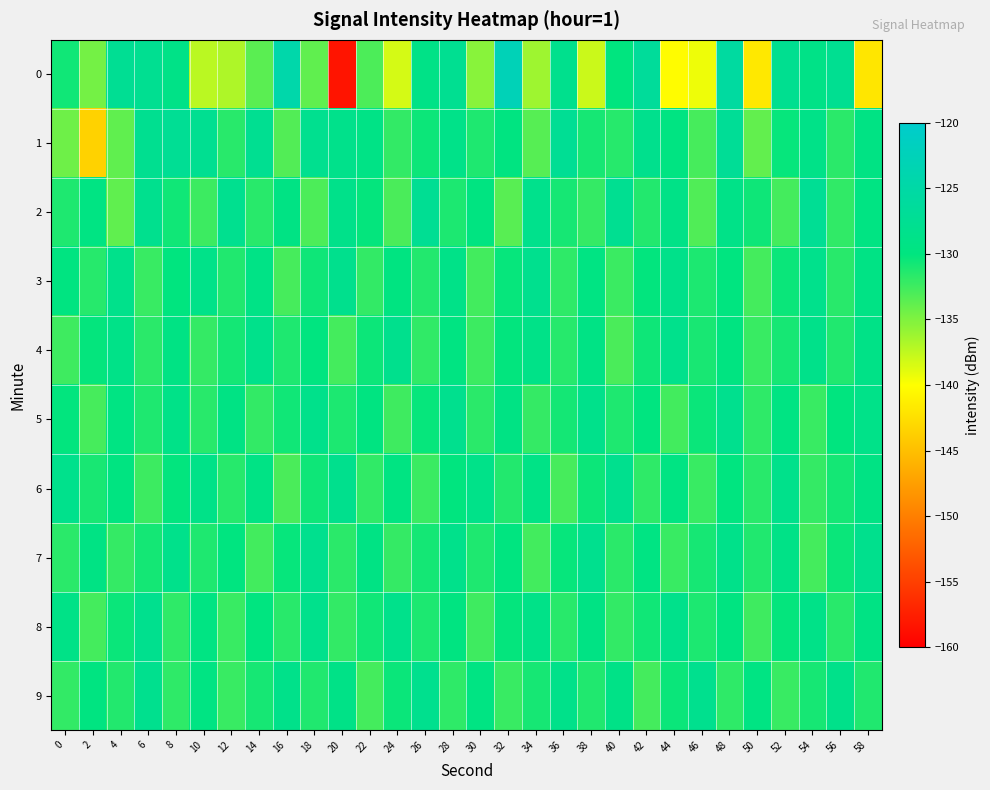

At how many categories does at least one series exceed -142?

30